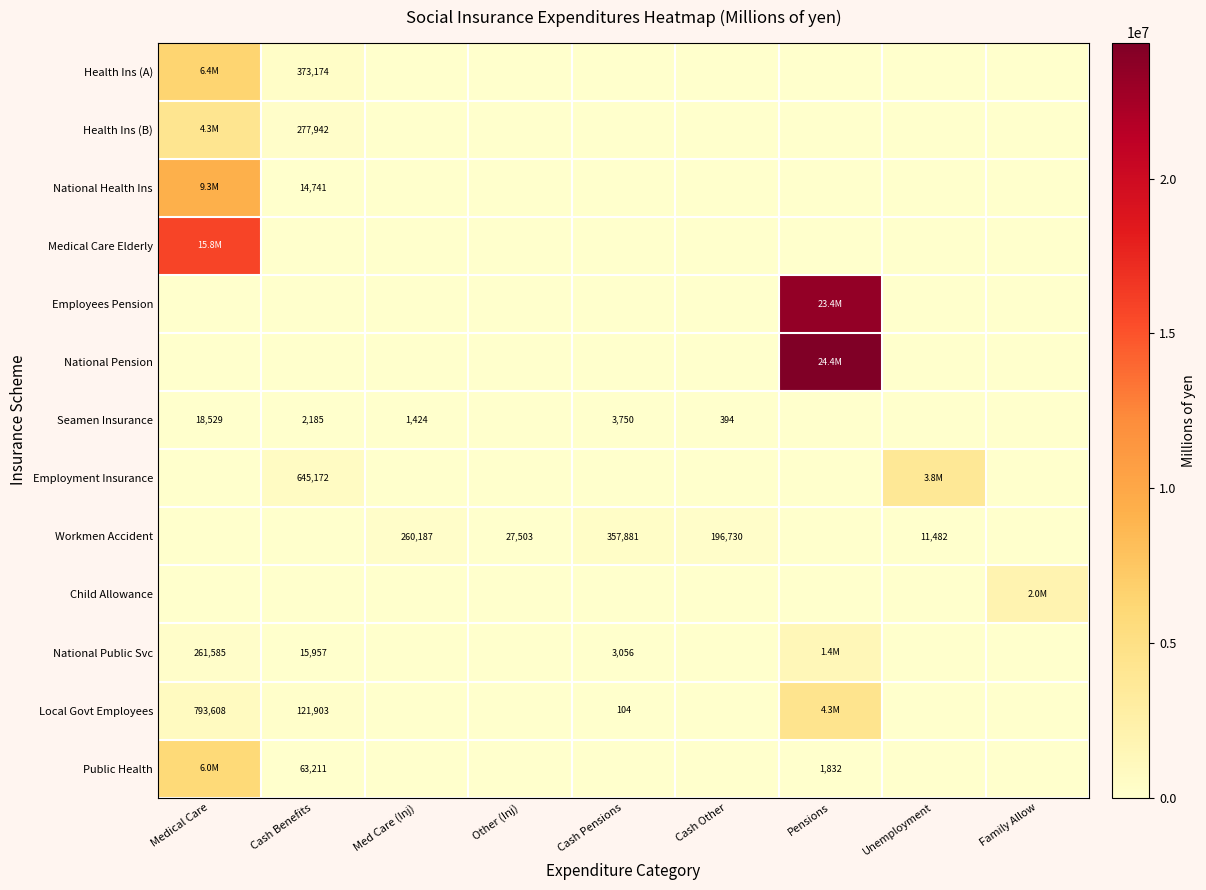

The National Health Ins series shows 0.0 at Cash Pensions. True or false?

True